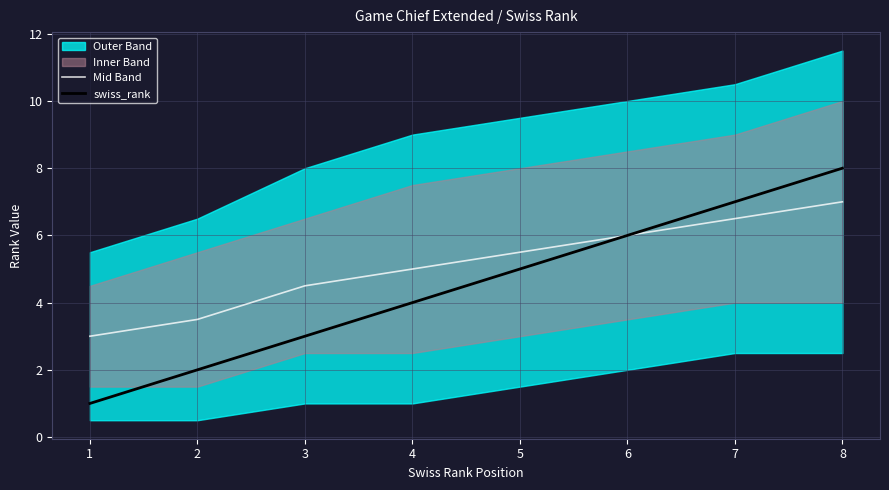

Which series has the largest total across all categories?

Mid Band